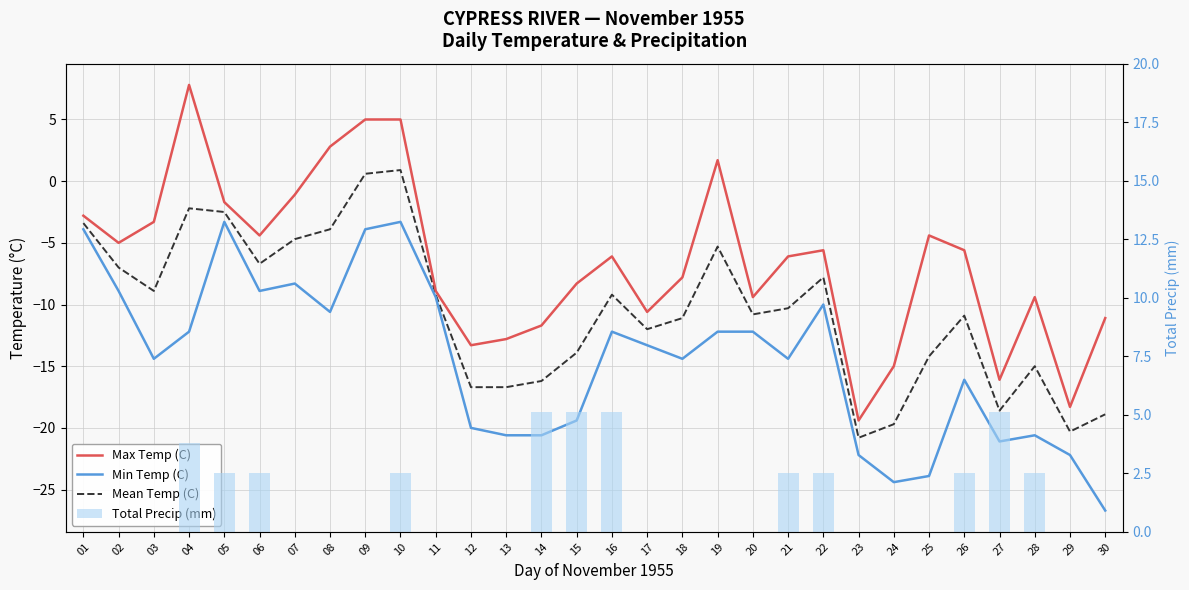

At which category does the chart reach its minimum across all series?

30